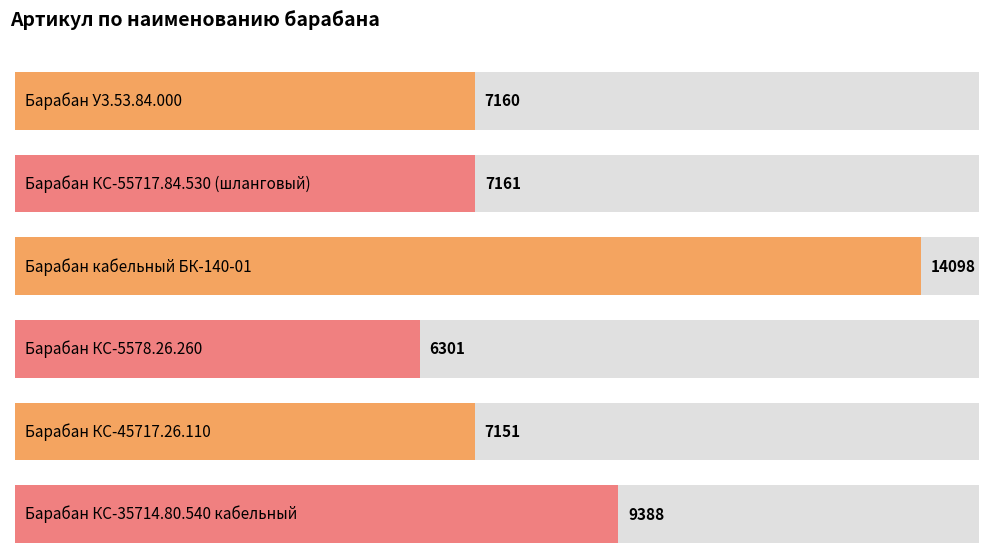

The value at Барабан КС-55717.84.530 (шланговый) is 2287. True or false?

False